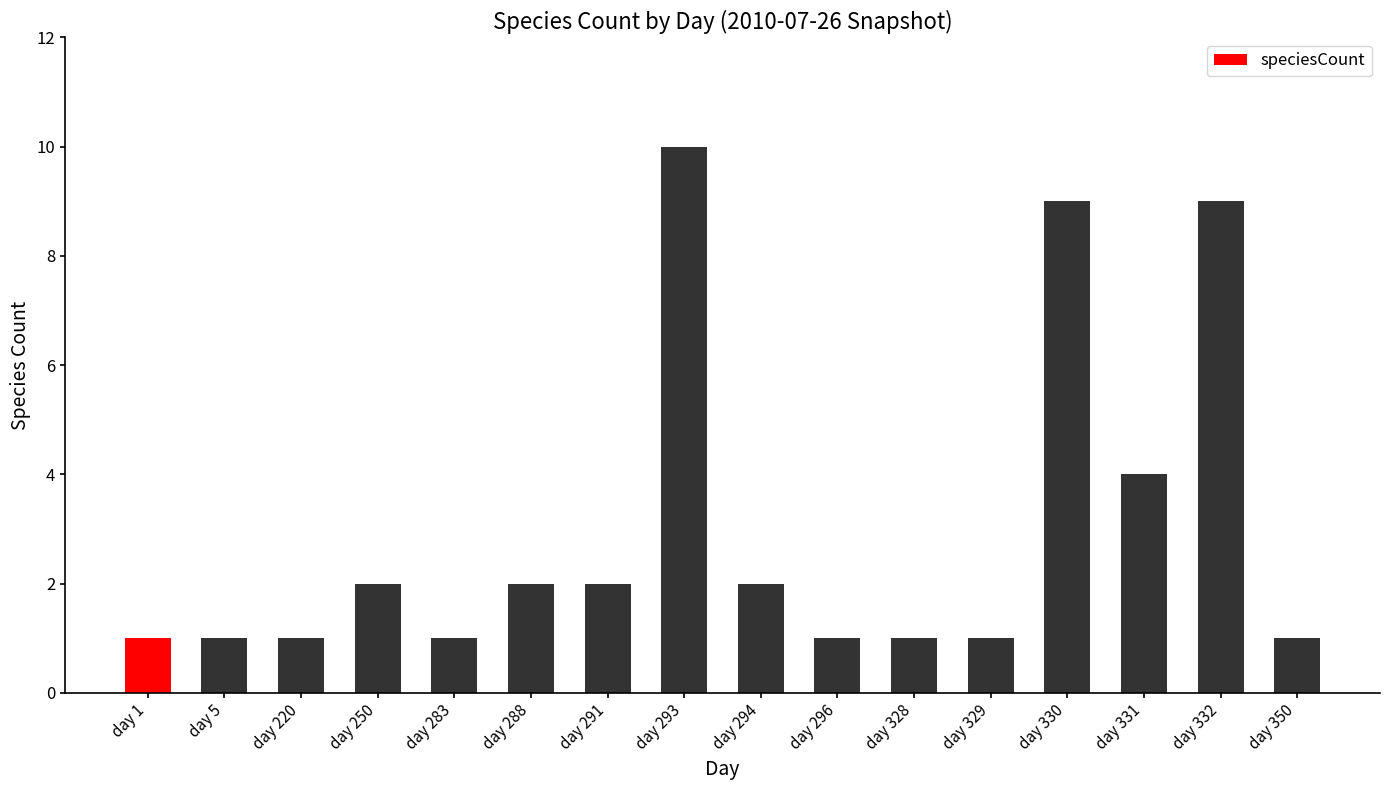

What value does the data have at day 331?

4